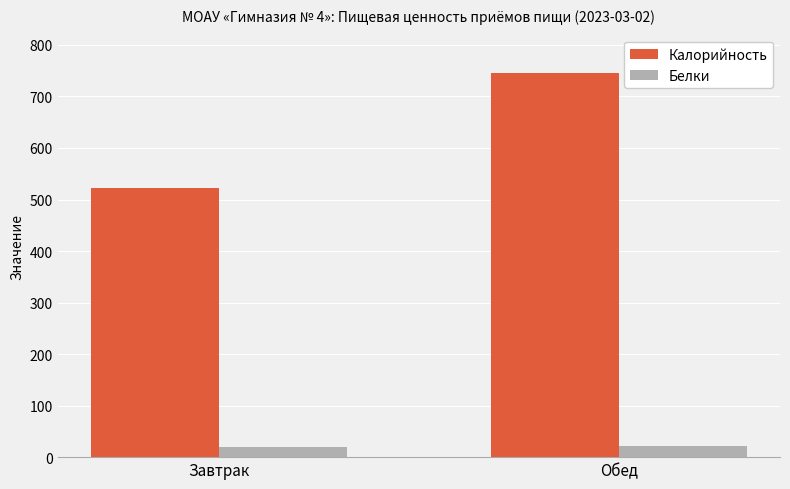

Which series has the largest total across all categories?

Калорийность